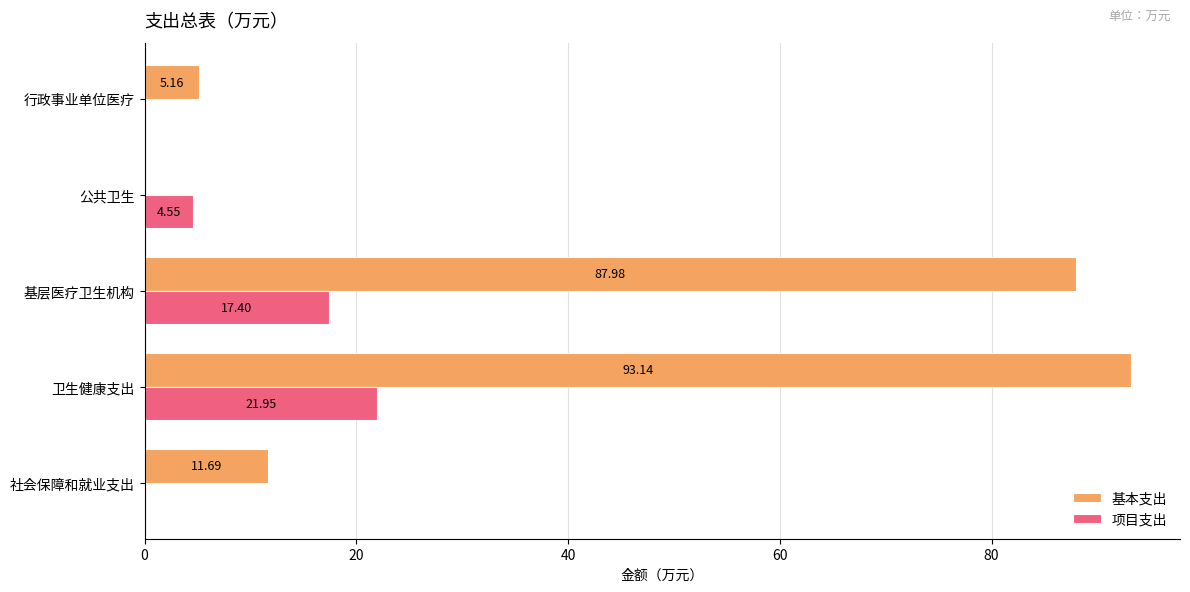

What are all the series names shown in the legend?

基本支出, 项目支出